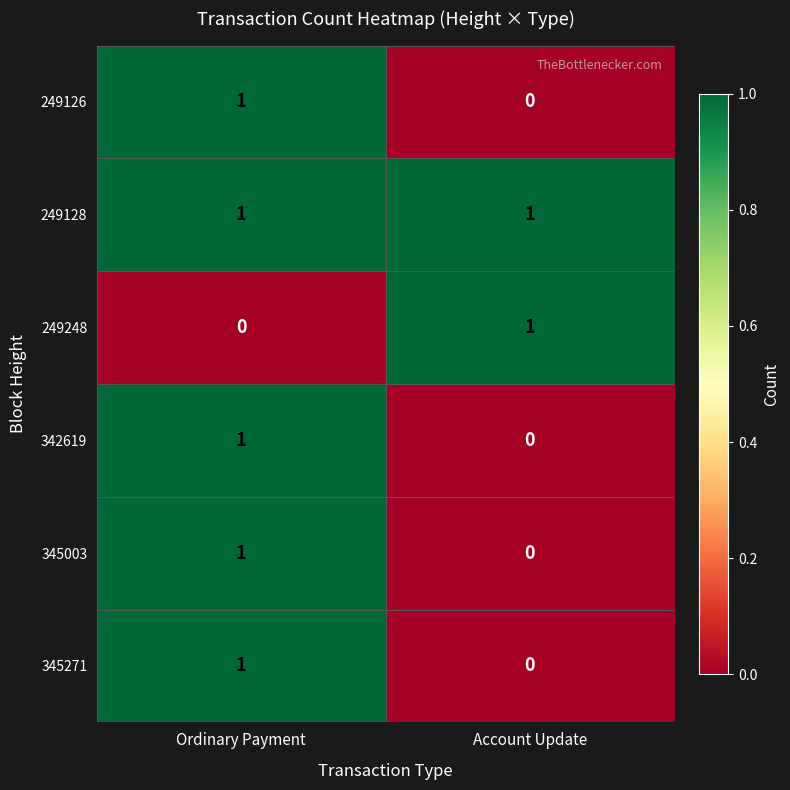

What is the total value across all series at Account Update?

2